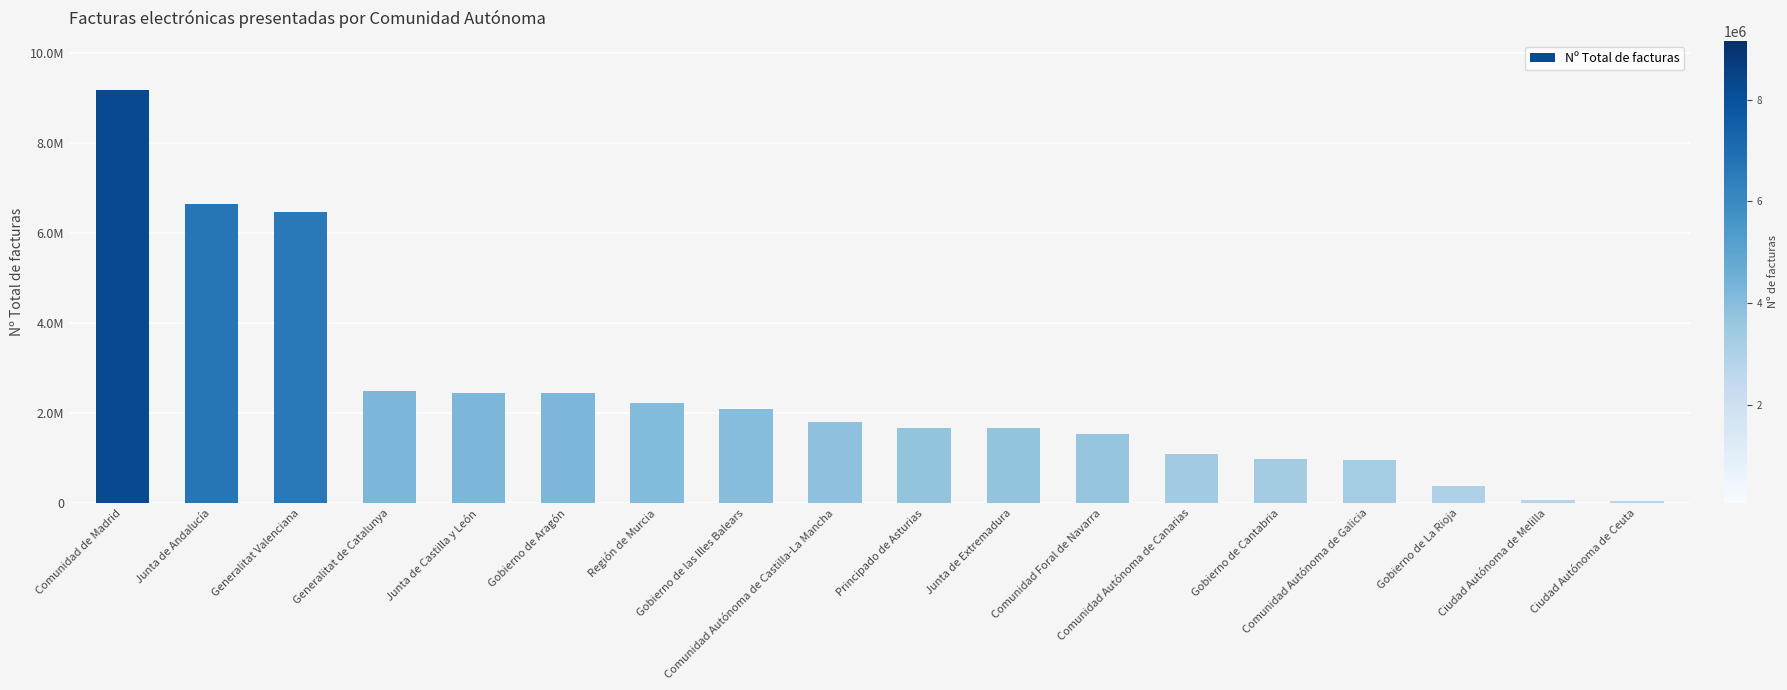

What is the average value?

2452966